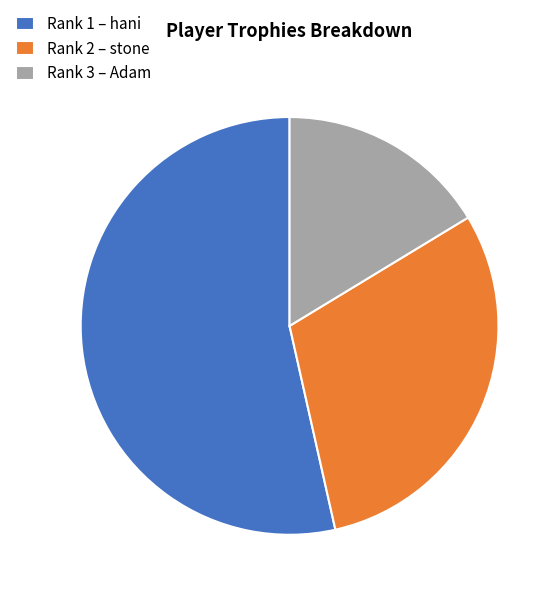

Is it true that Rank 2 – stone is 23% of the pie?

False